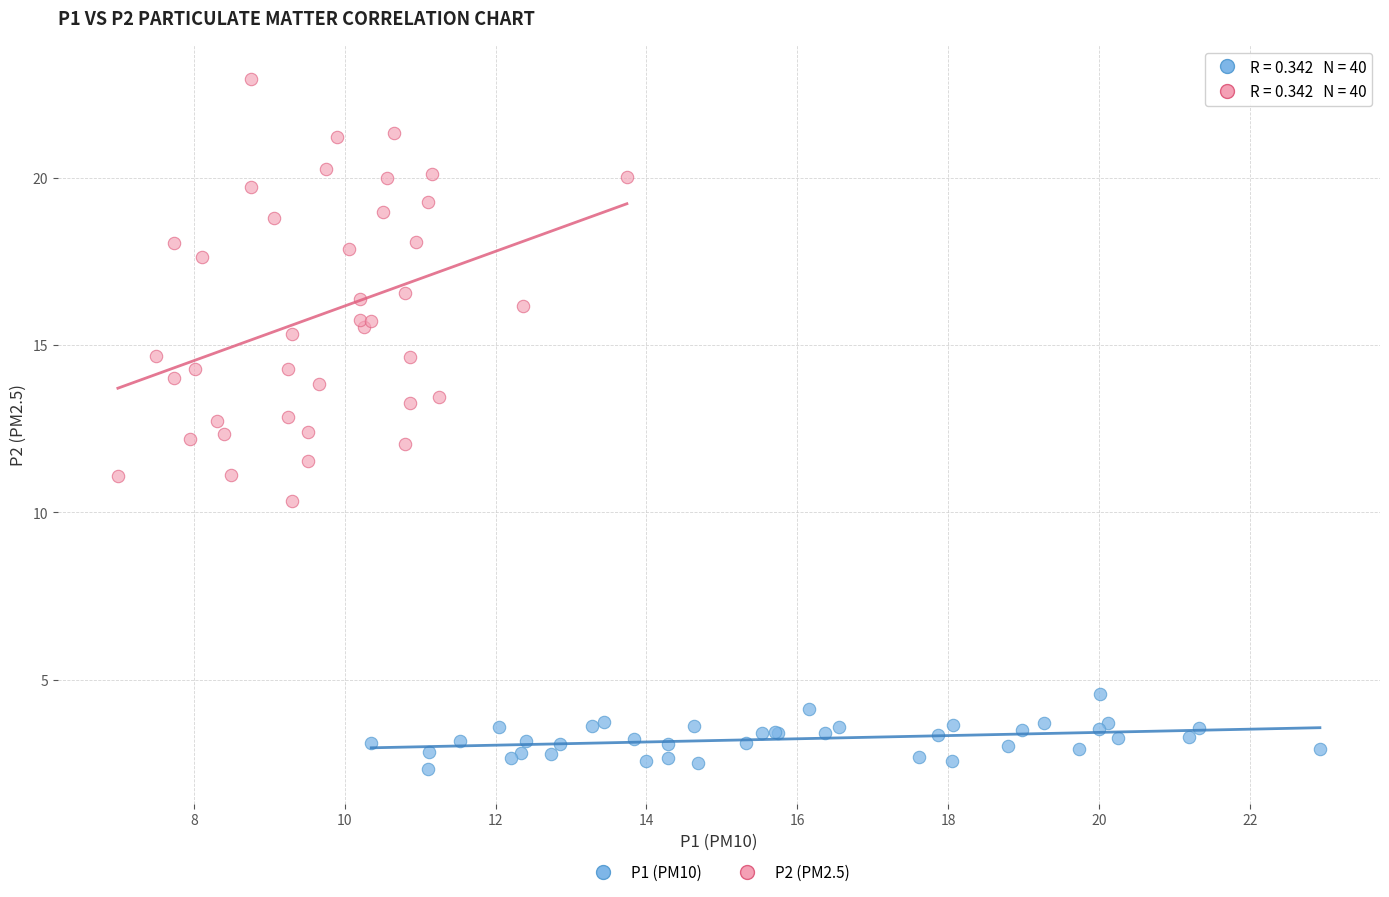

Which series contains the lowest Y value?

P1 (PM10)